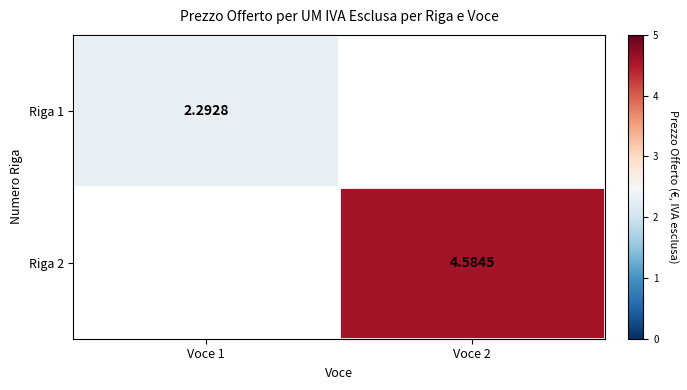

Is the value of Riga 1 at Voce 1 greater than the value of Riga 2 at Voce 2?

No